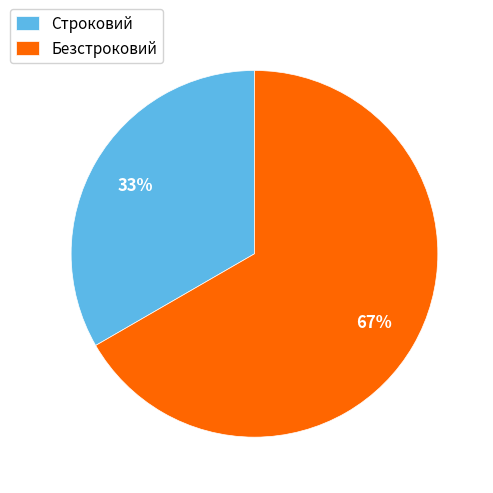

What is the ratio of the value at Безстроковий to the value at Строковий?

2.0